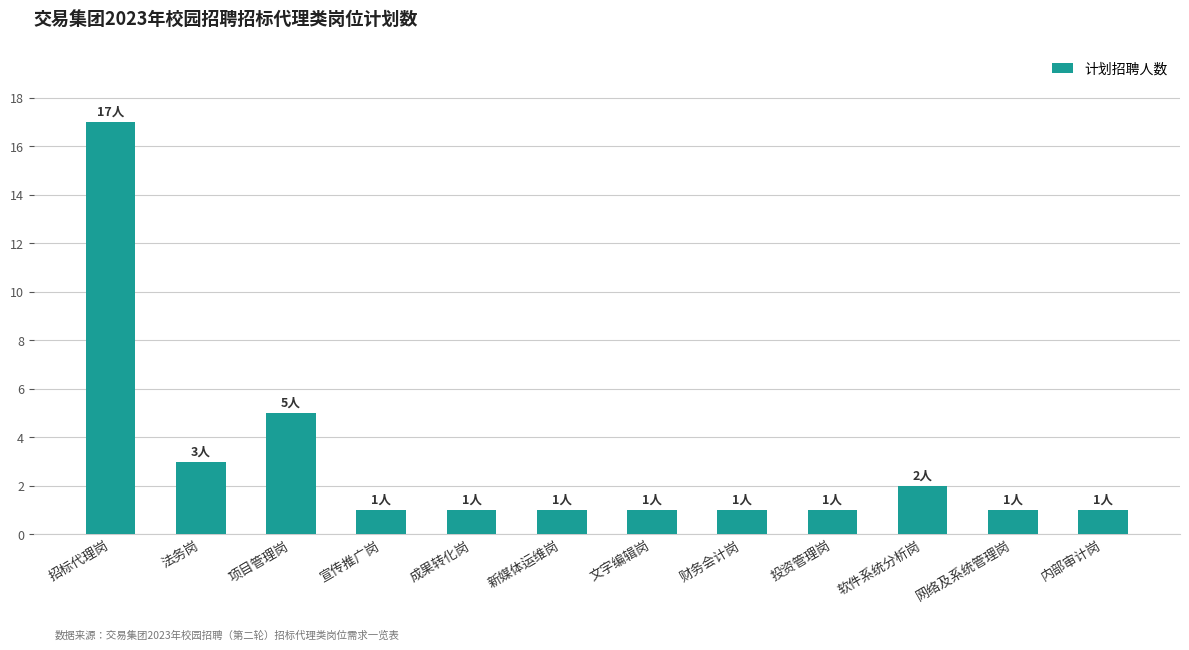

What is the maximum value shown in the chart?

17